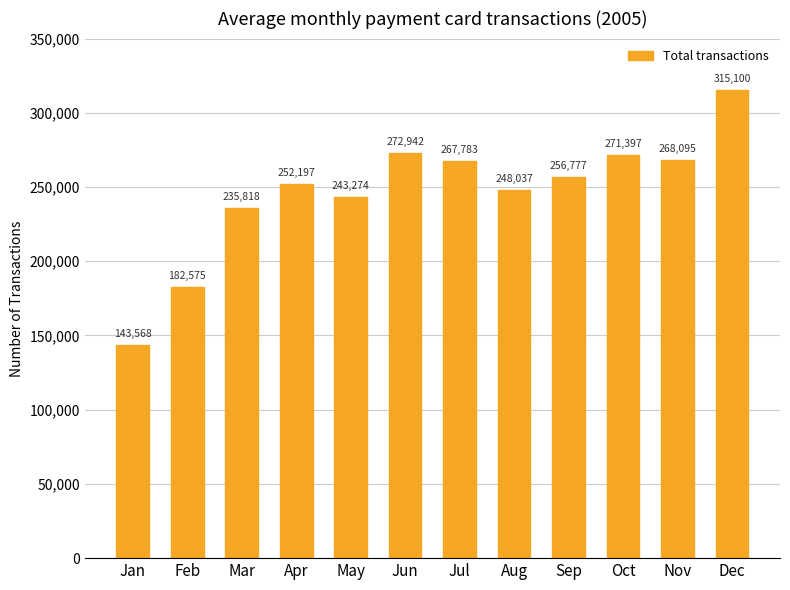

Reading left to right, list all the values displayed in this chart.

143568	182575	235818	252197	243274	272942	267783	248037	256777	271397	268095	315100